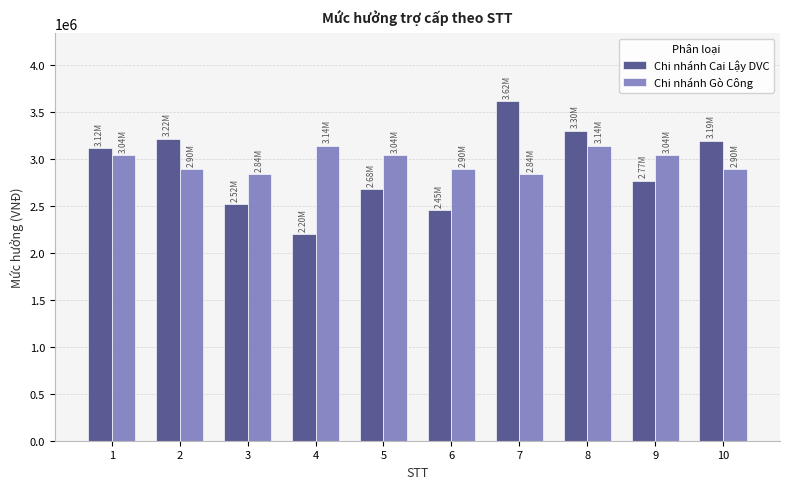

What is the difference between the highest and lowest values at 3?

317640